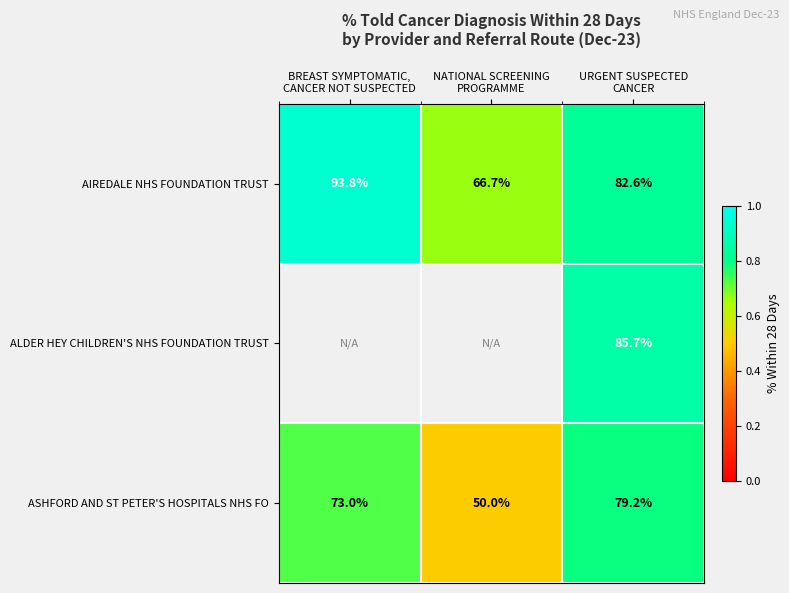

Which category has the highest value across all series?

BREAST SYMPTOMATIC,
CANCER NOT SUSPECTED